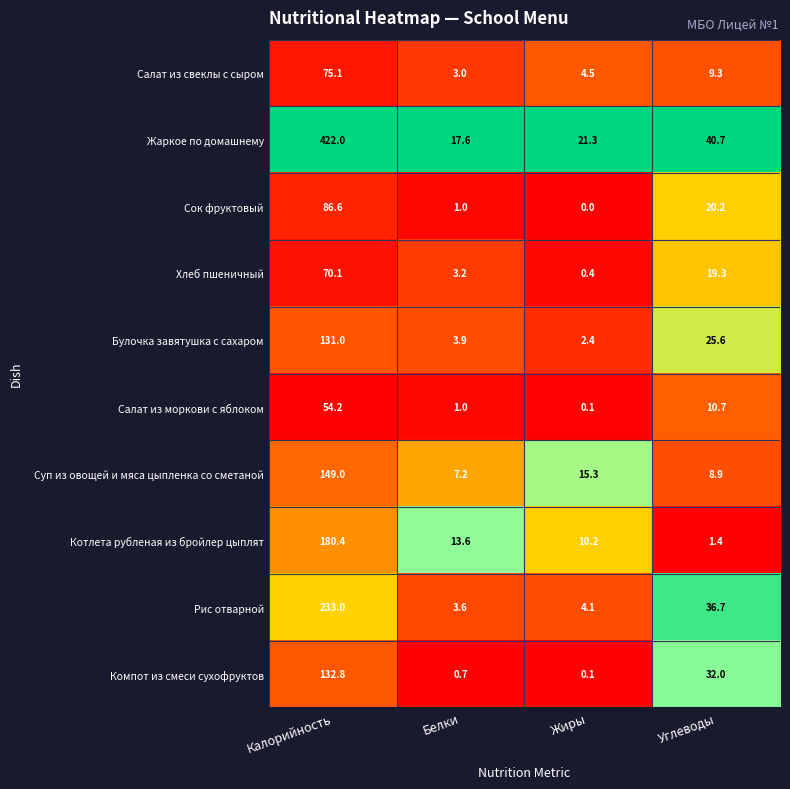

Is it true that Компот из смеси сухофруктов equals 0.1 at Жиры?

True